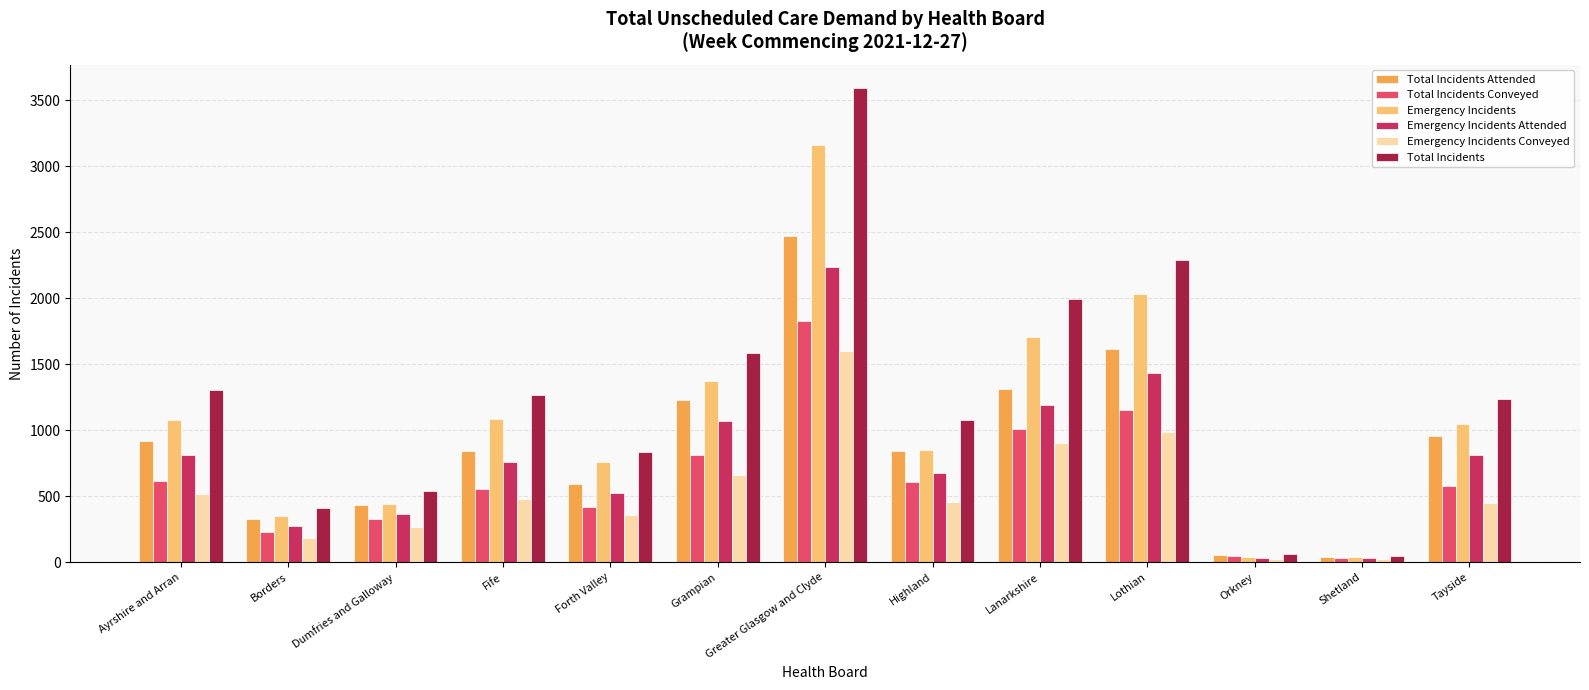

Does the chart contain any negative values?

No